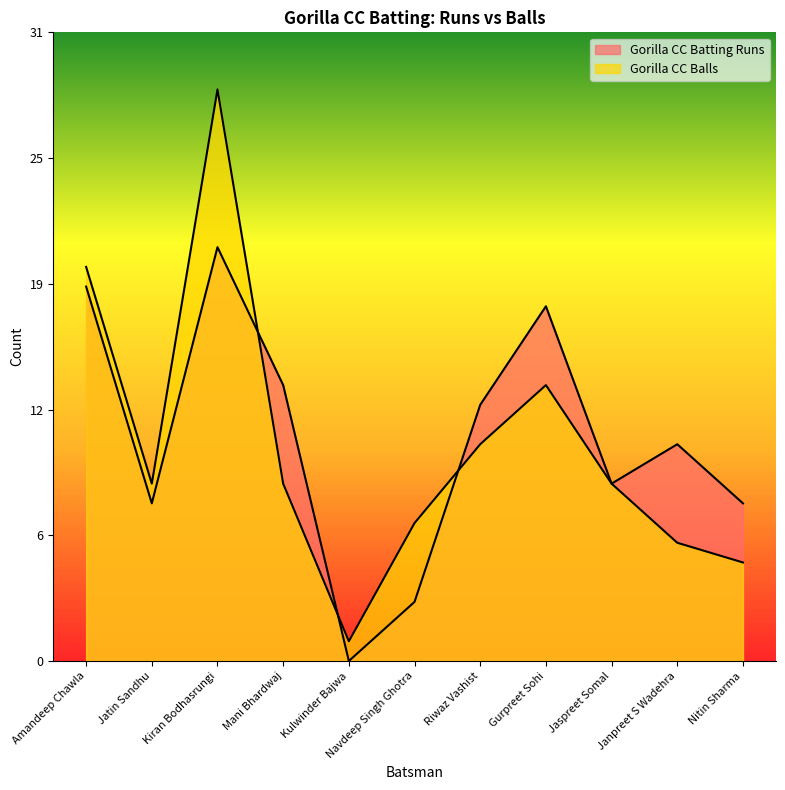

Is the value of Gorilla CC Batting Runs at Navdeep Singh Ghotra greater than the value of Gorilla CC Balls at Kiran Bodhasrungi?

No